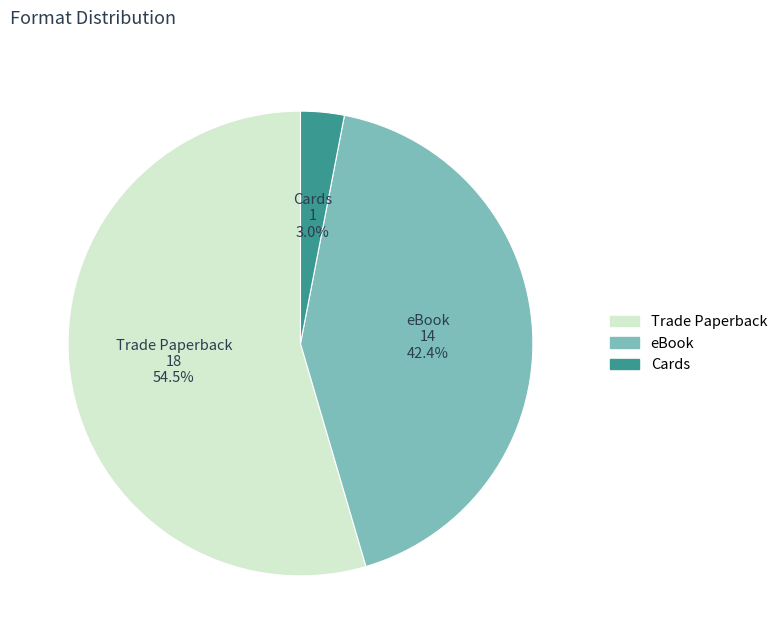

Is there a majority slice in this chart?

Yes